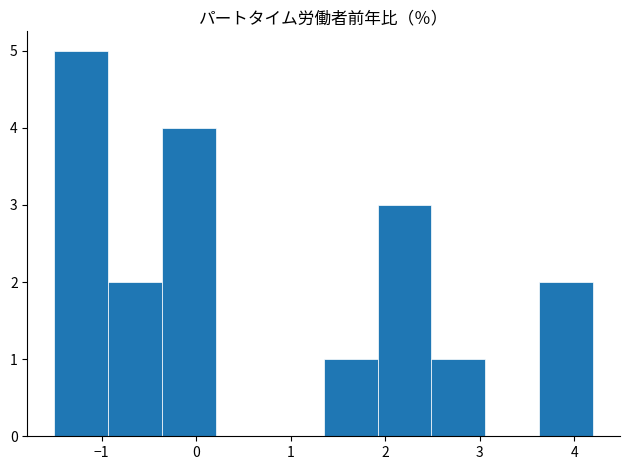

Reading left to right, transcribe this chart: for each bar, give the range it covers on the x-axis and its height. Neither the bar edges nor the heights are printed on the chart, so give them approximately, as read against the axes.

-1.50 to -0.93: 5
-0.93 to -0.36: 2
-0.36 to 0.21: 4
0.21 to 0.78: 0
0.78 to 1.35: 0
1.35 to 1.92: 1
1.92 to 2.49: 3
2.49 to 3.06: 1
3.06 to 3.63: 0
3.63 to 4.20: 2